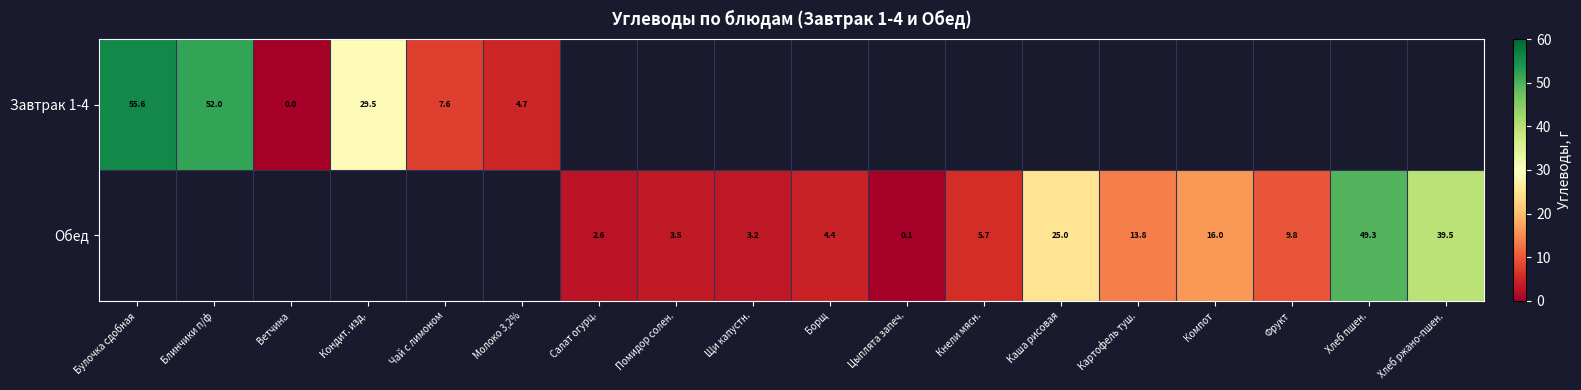

Is it true that Обед equals 23.6 at Картофель туш.?

False